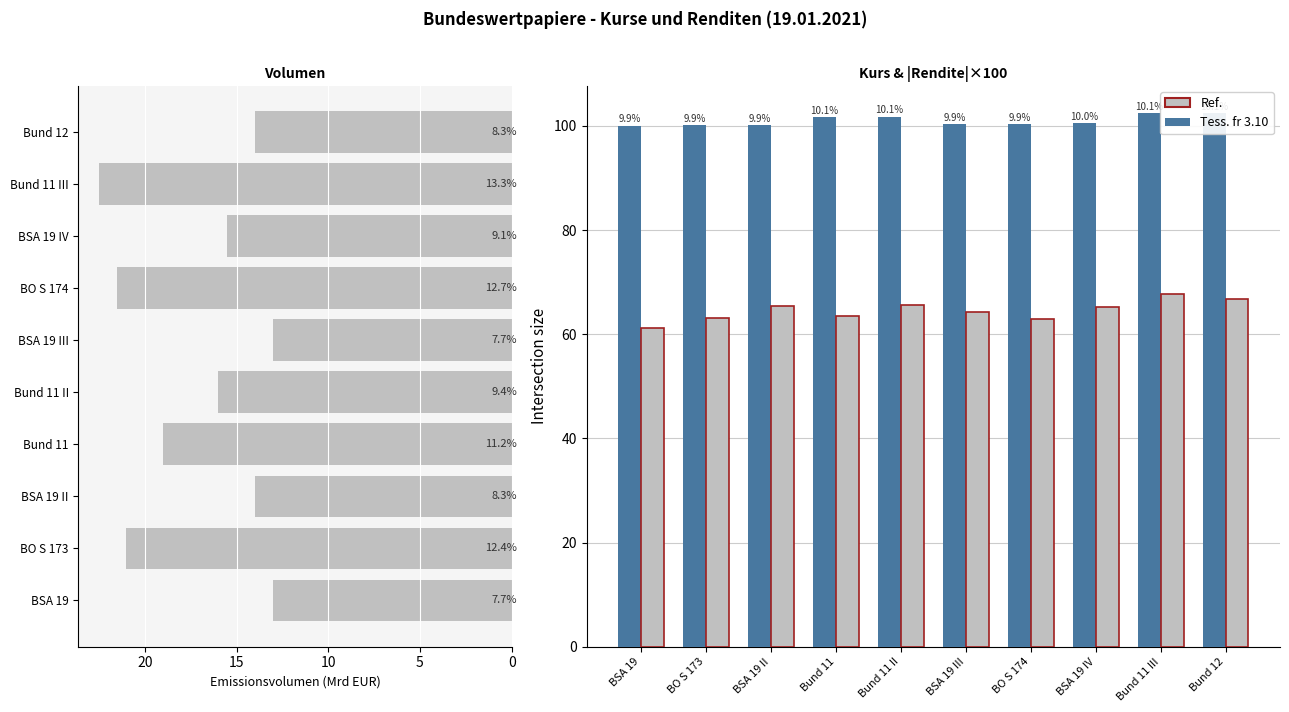

How many data points in Volumen are less than 16?

5